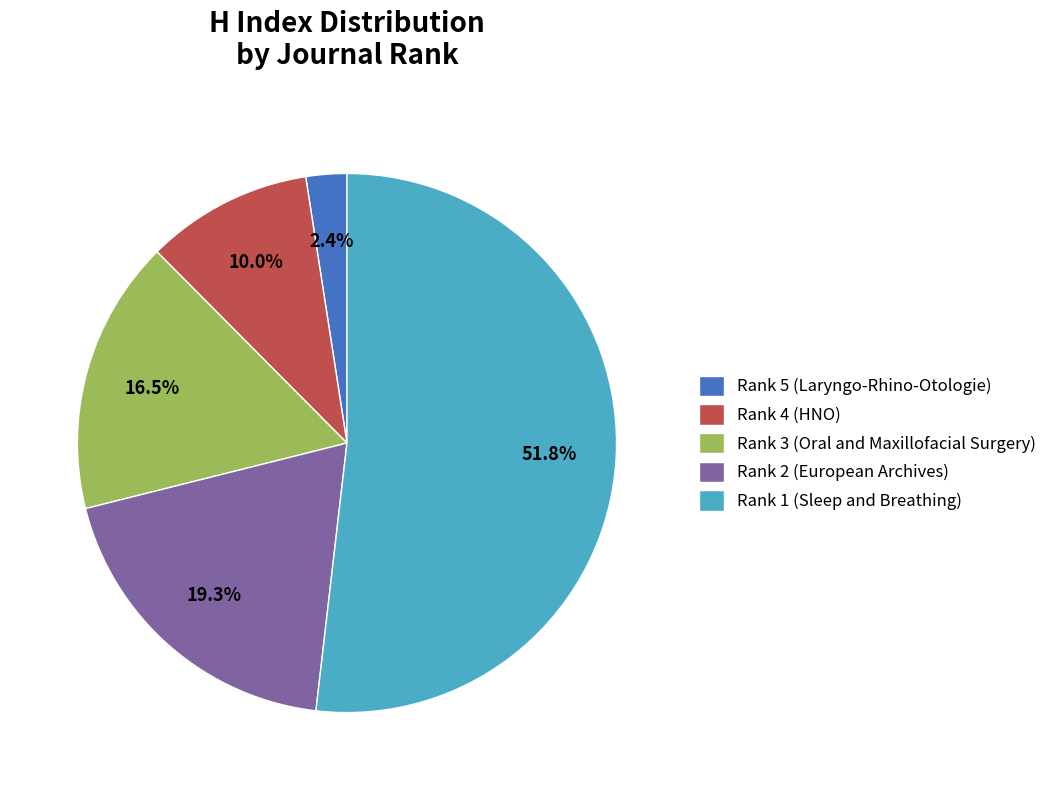

The Rank 5 (Laryngo-Rhino-Otologie) slice represents 2% of the pie. True or false?

True